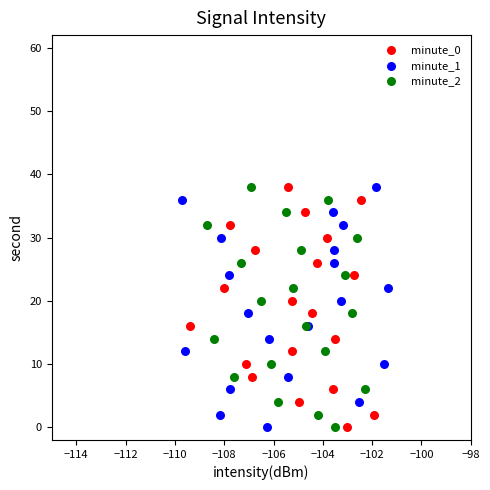

What are all the series names shown in the legend?

minute_0, minute_1, minute_2